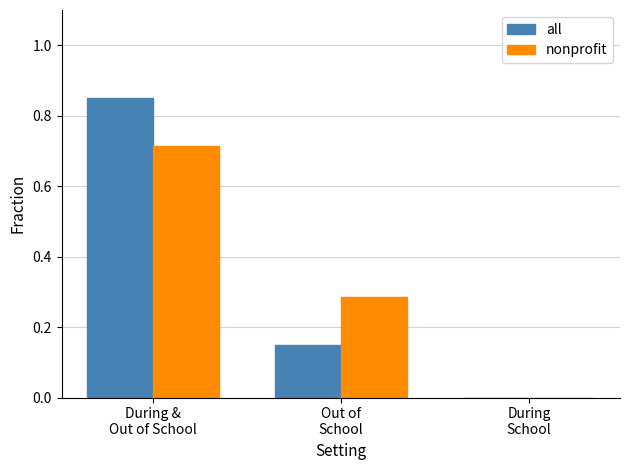

What is the sum of all all values?

1.0